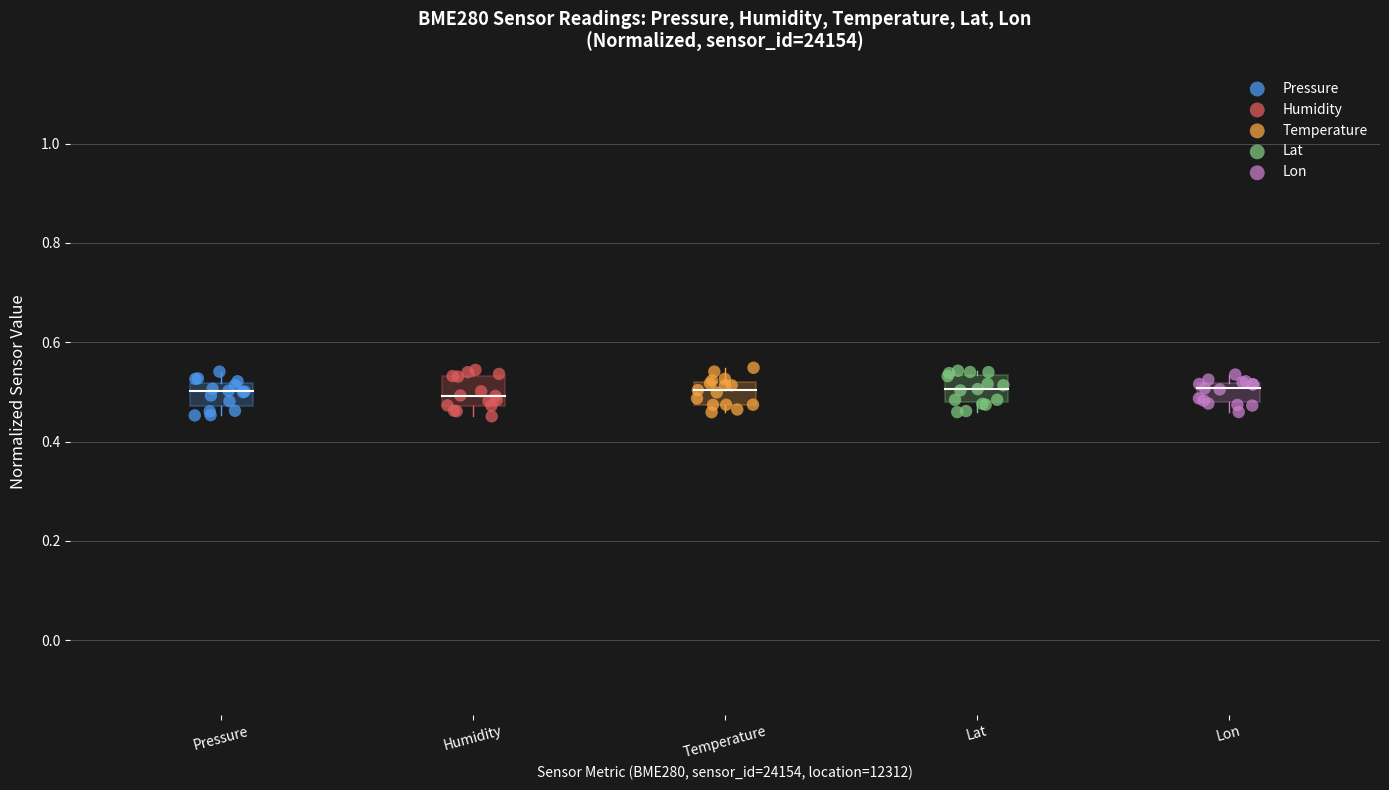

What are all the series names shown in the legend?

Pressure, Humidity, Temperature, Lat, Lon